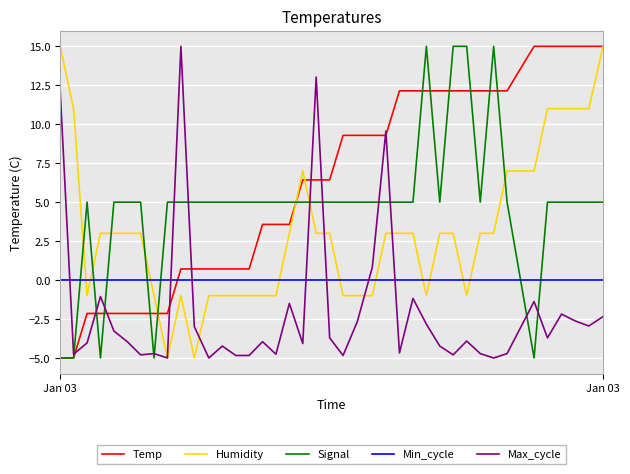

What is the difference between the maximum and second lowest values in the Humidity series?

20.0